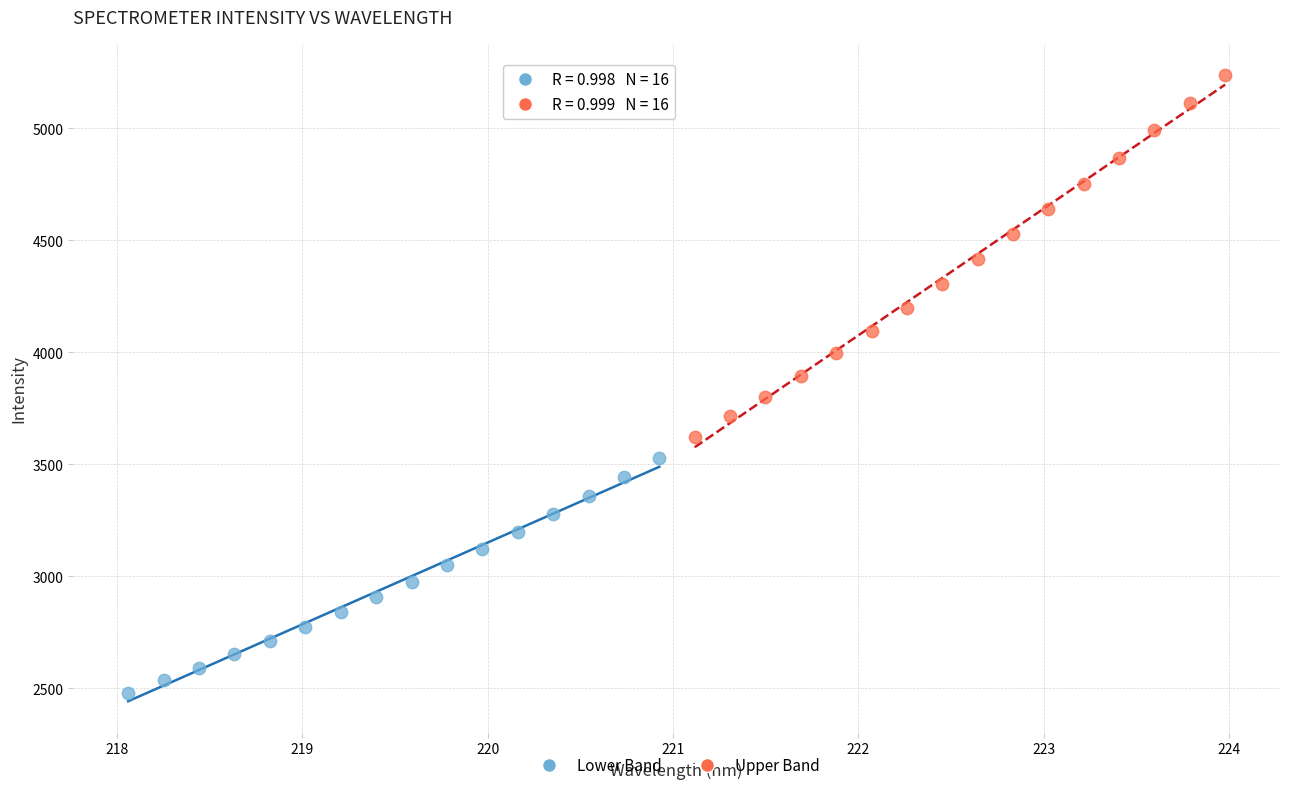

Which series reaches the maximum Y coordinate?

Upper Band